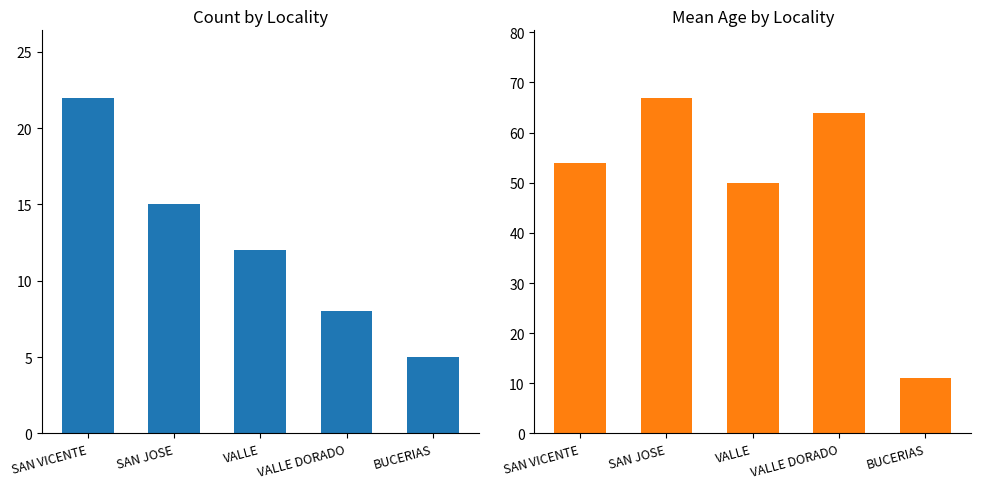

How many bars are there in total?

10